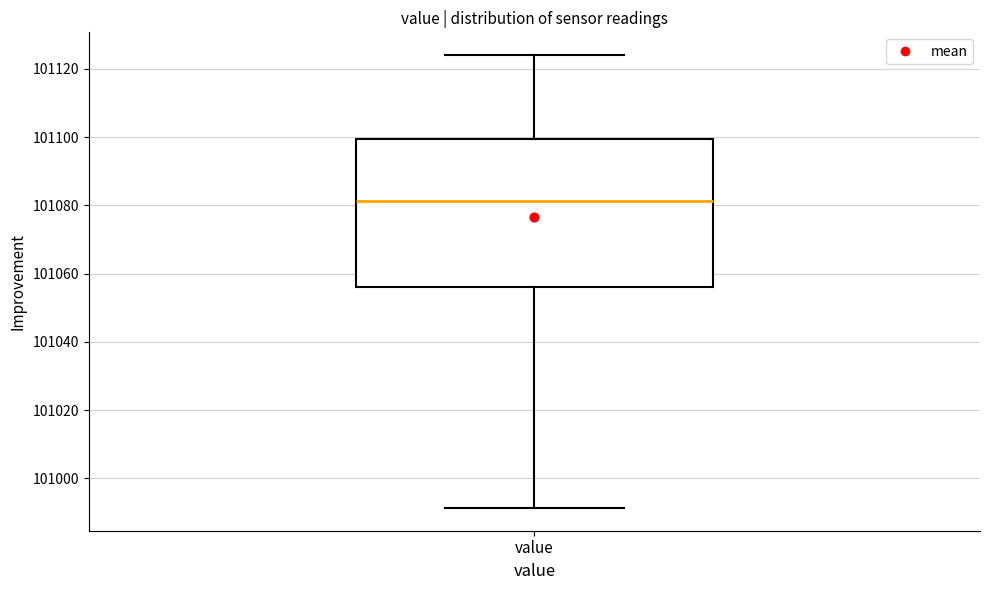

Read this box plot against the y-axis: the position of the median line, the range covered by the box, and the ends of both whiskers. The values are not printed on the chart, so give them approximately, as read against the axis.

median 101082, box 101056 to 101100, whiskers 100992 to 101124